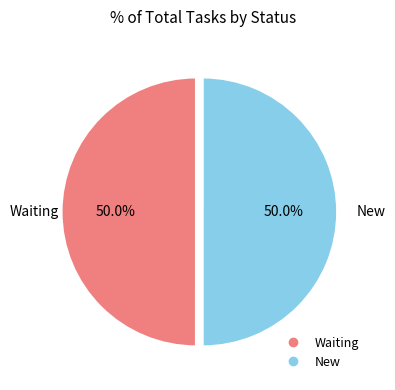

Approximately how many times larger is the value at New compared to Waiting?

1.0